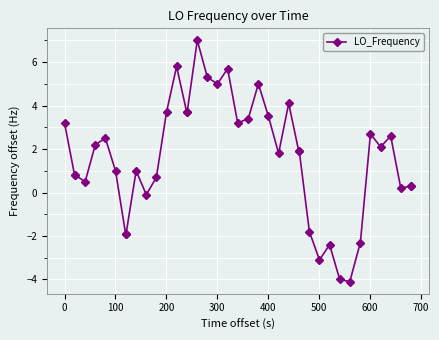

Reading left to right, transcribe all the data shown in this chart.

3.2	0.8	0.8	0.5	2.2	2.5	1.0	-1.9	-1.9	1.0	-0.1	0.7	3.7	5.8	3.7	3.7	7.0	5.3	5.0	5.7	3.2	3.4	5.0	3.5	1.8	4.1	1.9	1.9	-1.8	-3.1	-2.4	-4.0	-4.1	-2.3	2.7	2.1	2.6	0.2	0.3	0.3